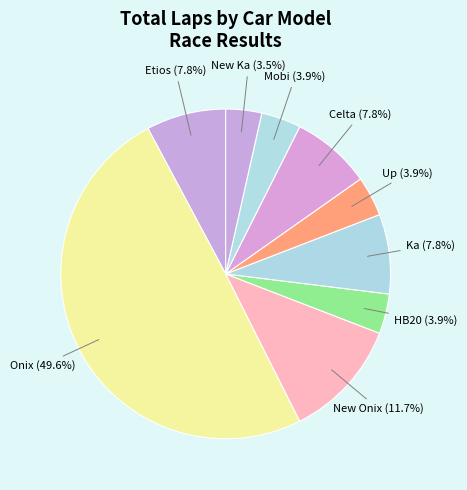

Which category has the biggest portion of the pie?

Onix